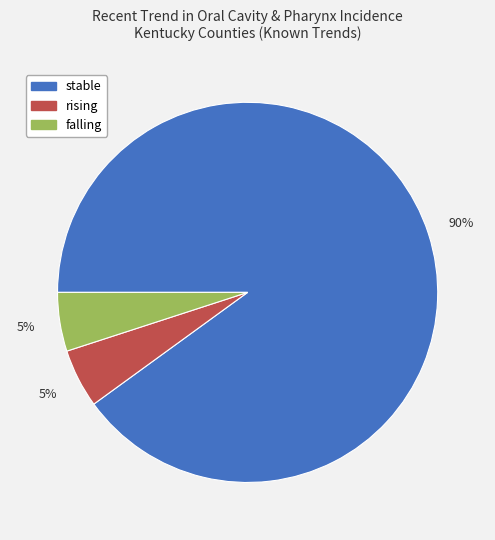

Approximately how many times larger is the value at falling compared to rising?

1.0